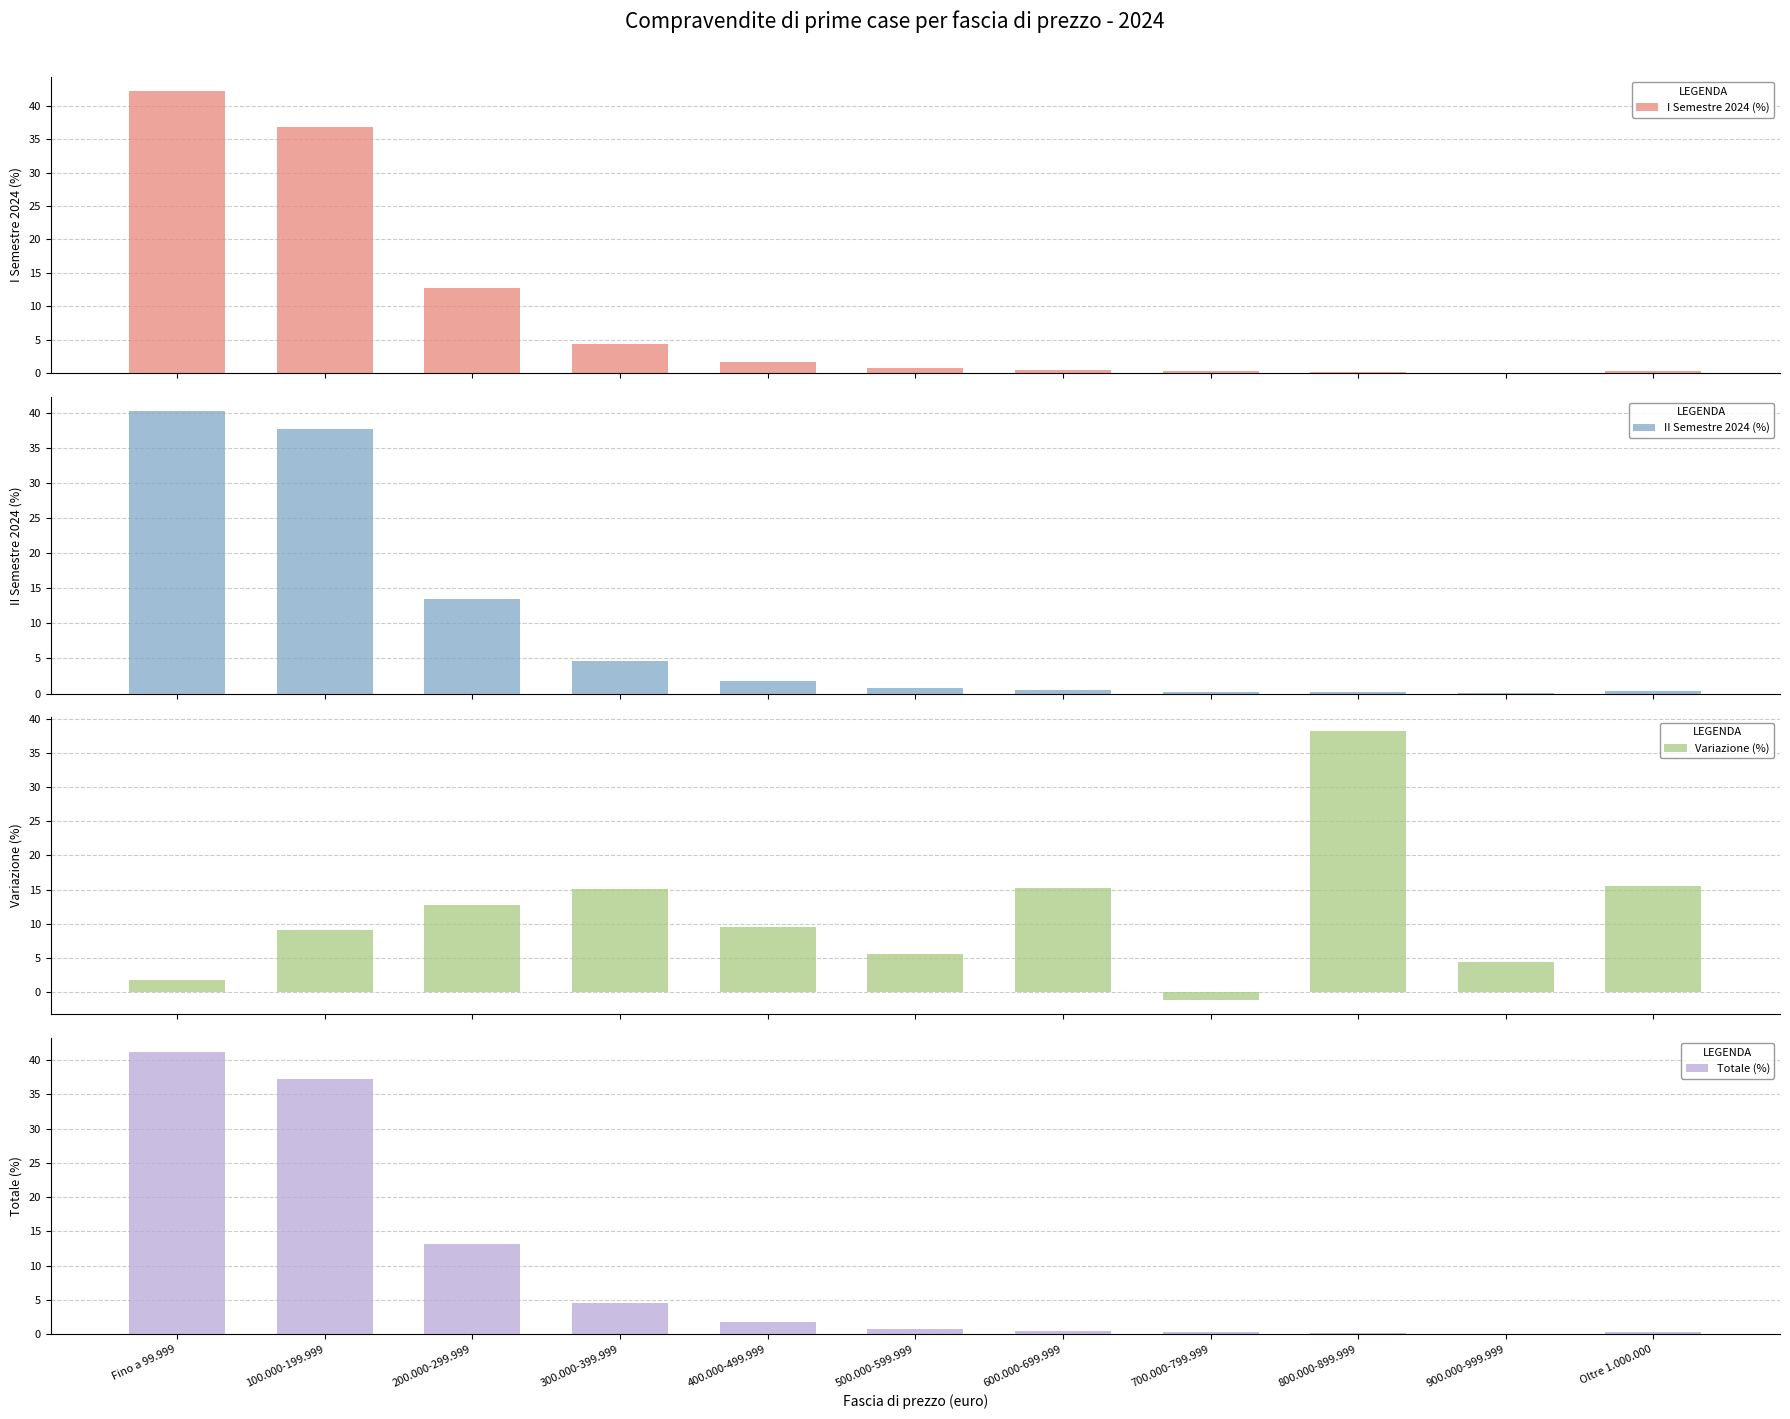

Reading left to right, extract all data points from this chart.

I Semestre 2024 (%): 42.2	36.8	12.8	4.4	1.7	0.8	0.5	0.3	0.1	0.1	0.3
II Semestre 2024 (%): 40.2	37.6	13.5	4.7	1.8	0.8	0.5	0.2	0.2	0.1	0.3
Variazione (%): 1.8	9.1	12.8	15.1	9.5	5.6	15.3	-1.2	38.2	4.3	15.5
Totale (%): 41.2	37.2	13.1	4.5	1.8	0.8	0.5	0.2	0.2	0.1	0.3